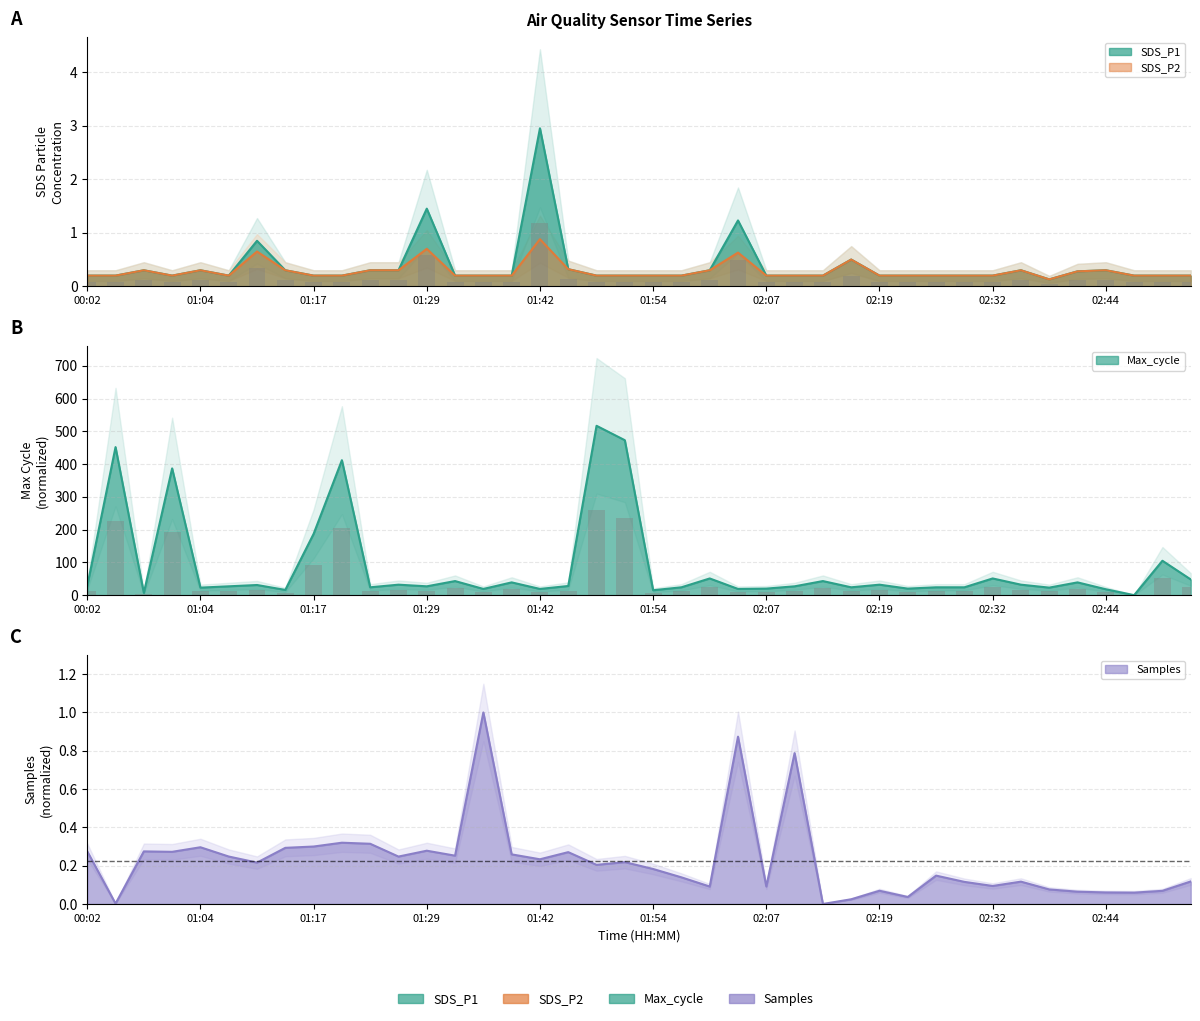

What is the label of the 1st bar from the left?

00:02